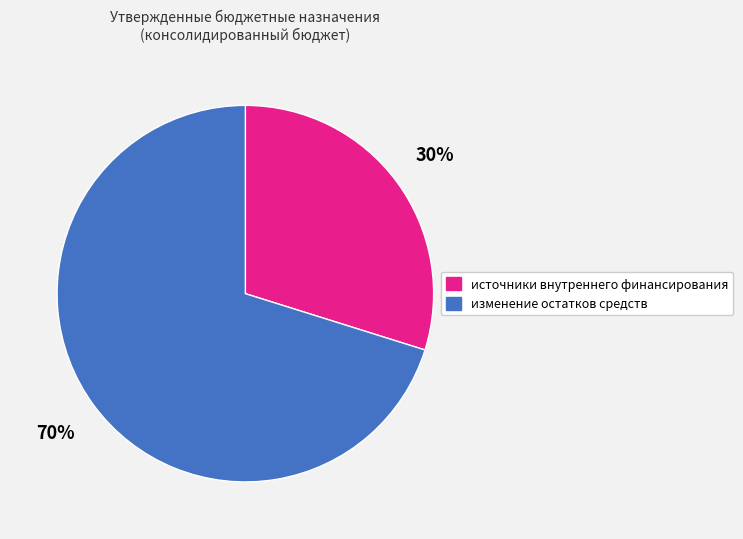

Which category accounts for the majority?

изменение остатков средств